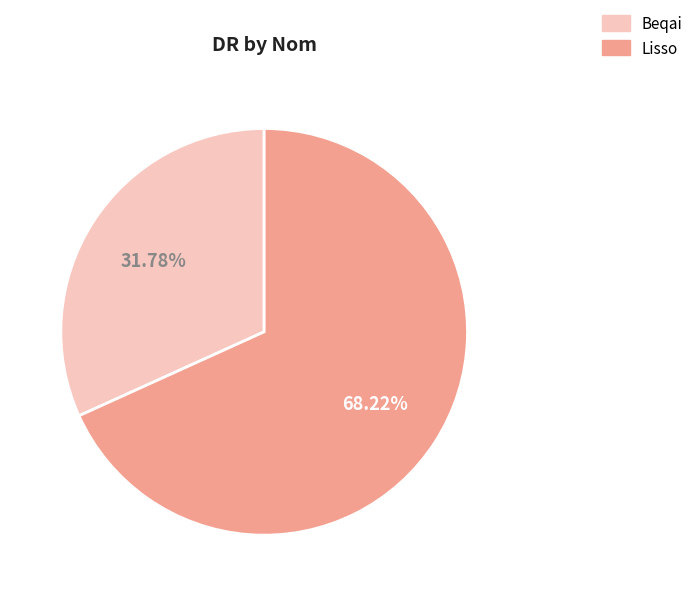

Does Lisso represent more than half of the total?

Yes